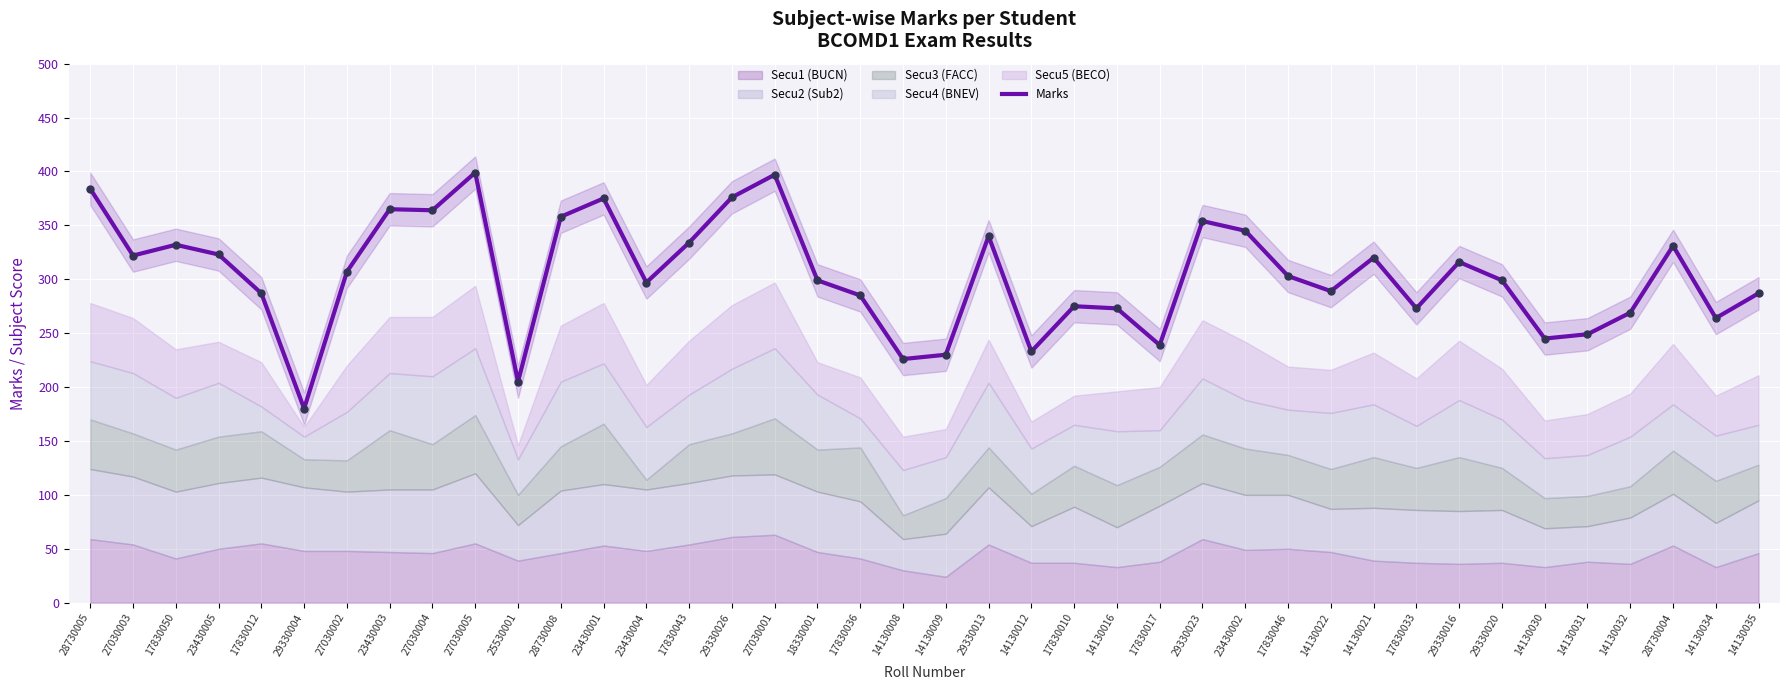

Between 23430001 and 28730005, which is larger?

28730005